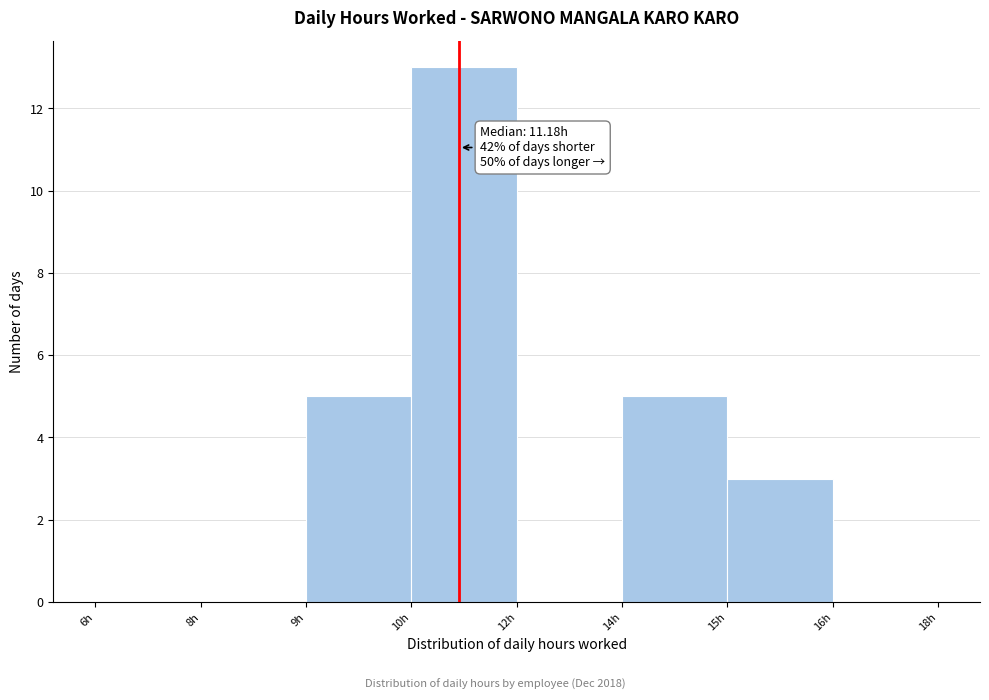

Reading left to right, transcribe all the data shown in this chart.

6h=0	8h=0	9h=5	10h=13	12h=0	14h=5	15h=3	16h=0